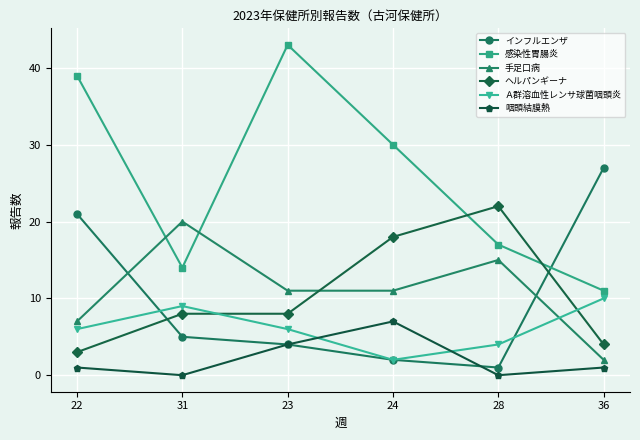

List the series in order of their peak value, lowest first.

咽頭結膜熱, Ａ群溶血性レンサ球菌咽頭炎, 手足口病, ヘルパンギーナ, インフルエンザ, 感染性胃腸炎